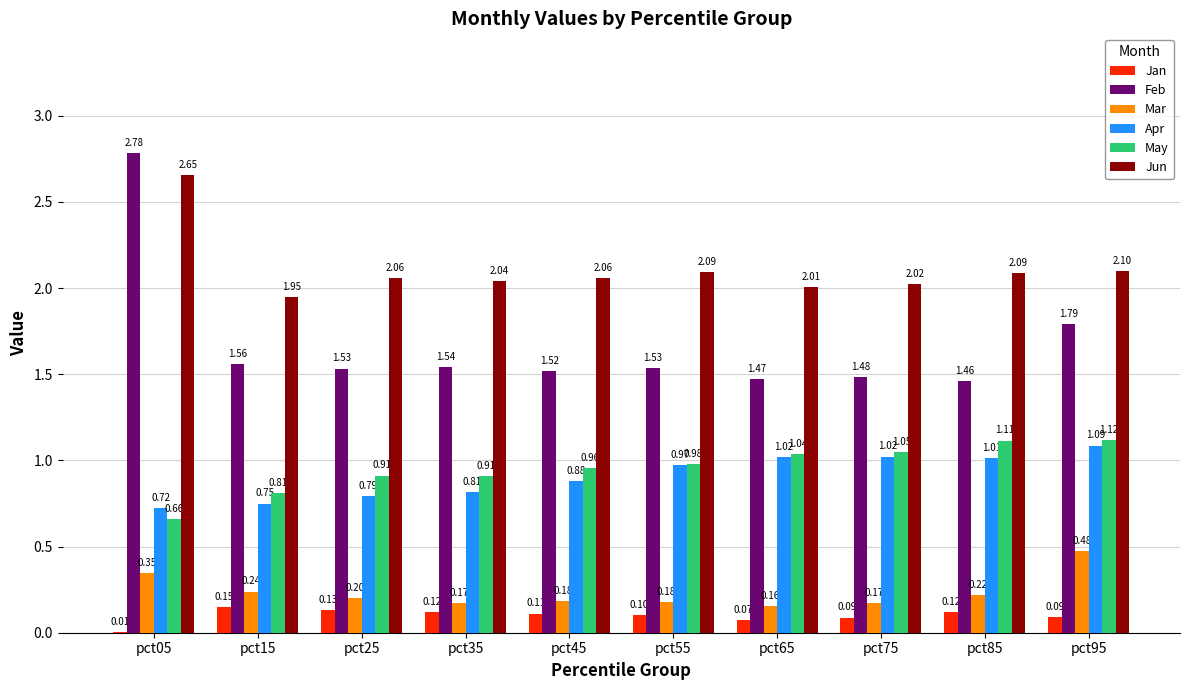

Between pct35 and pct55, which series saw the biggest shift?

Apr